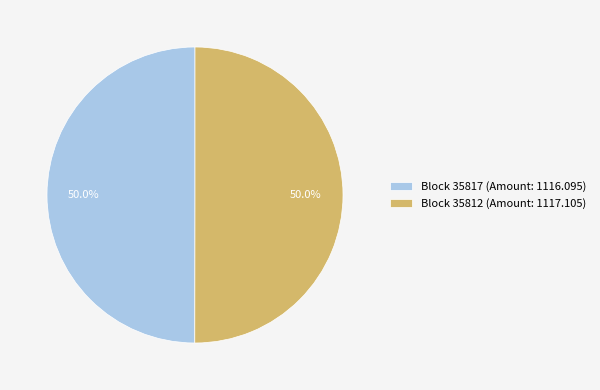

What is the ratio of the value at Block 35817 (Amount: 1116.095) to the value at Block 35812 (Amount: 1117.105)?

1.0